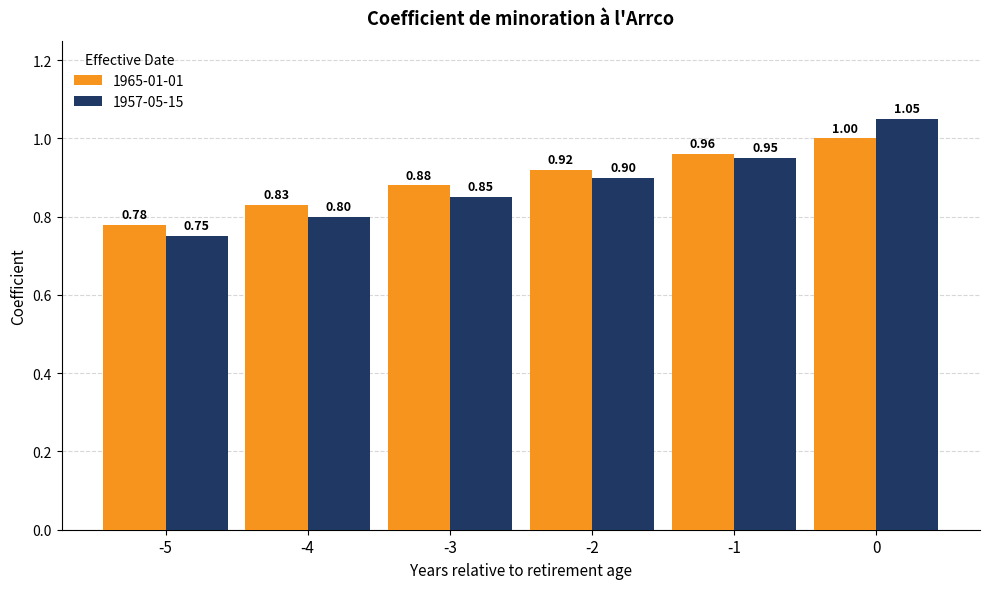

Count the number of categories in the chart.

6